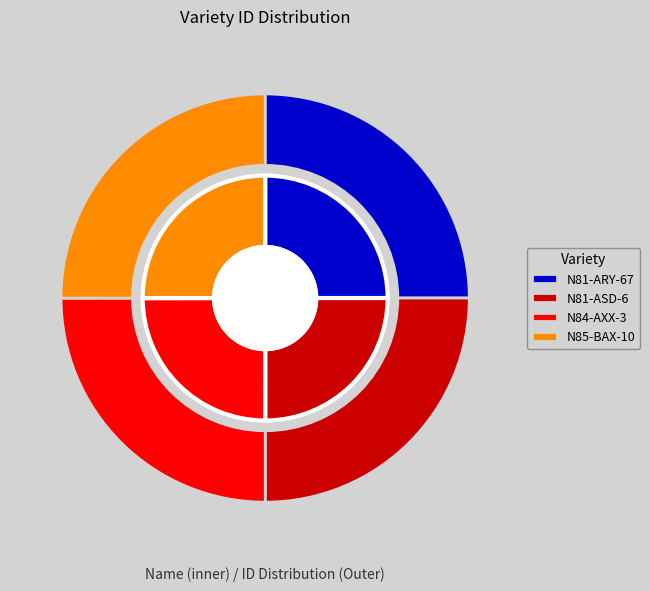

Is the sum of N84-AXX-3 and N81-ARY-67 greater than half?

No